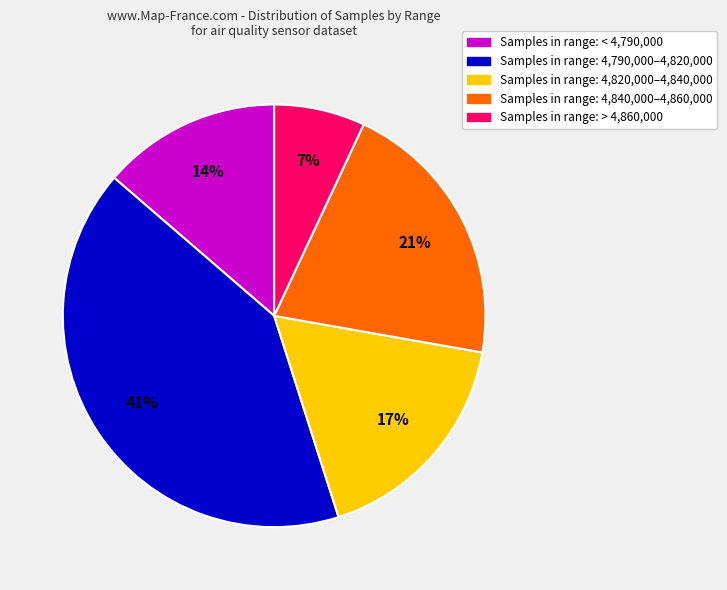

Count the number of slices in the pie.

5